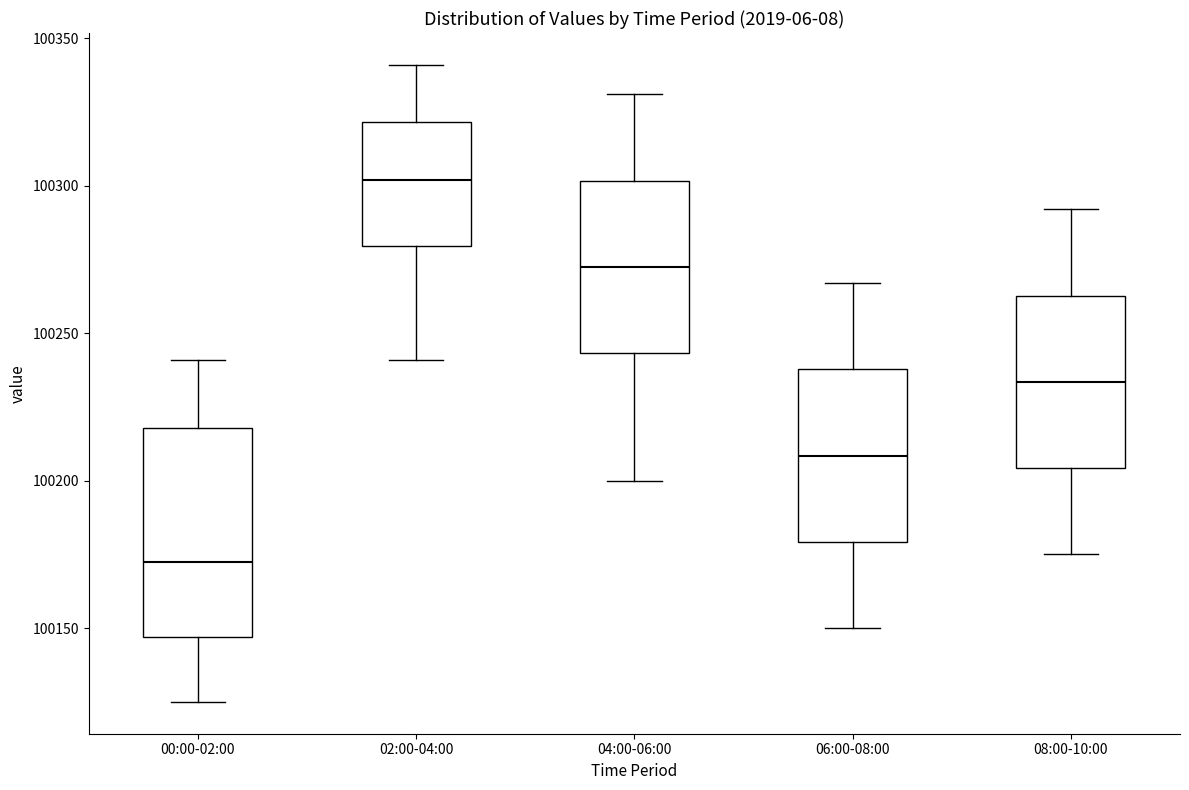

Where does the median line of the box for 02:00-04:00 sit on the y-axis? The values are not printed on the chart, so give them approximately, as read against the axis.

100300